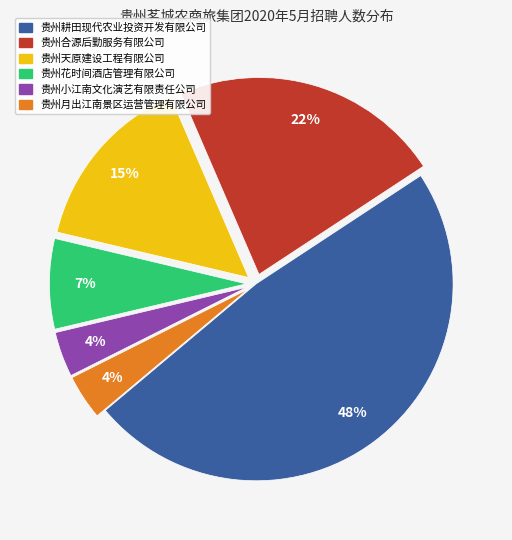

Which category has the biggest portion of the pie?

贵州耕田现代农业投资开发有限公司